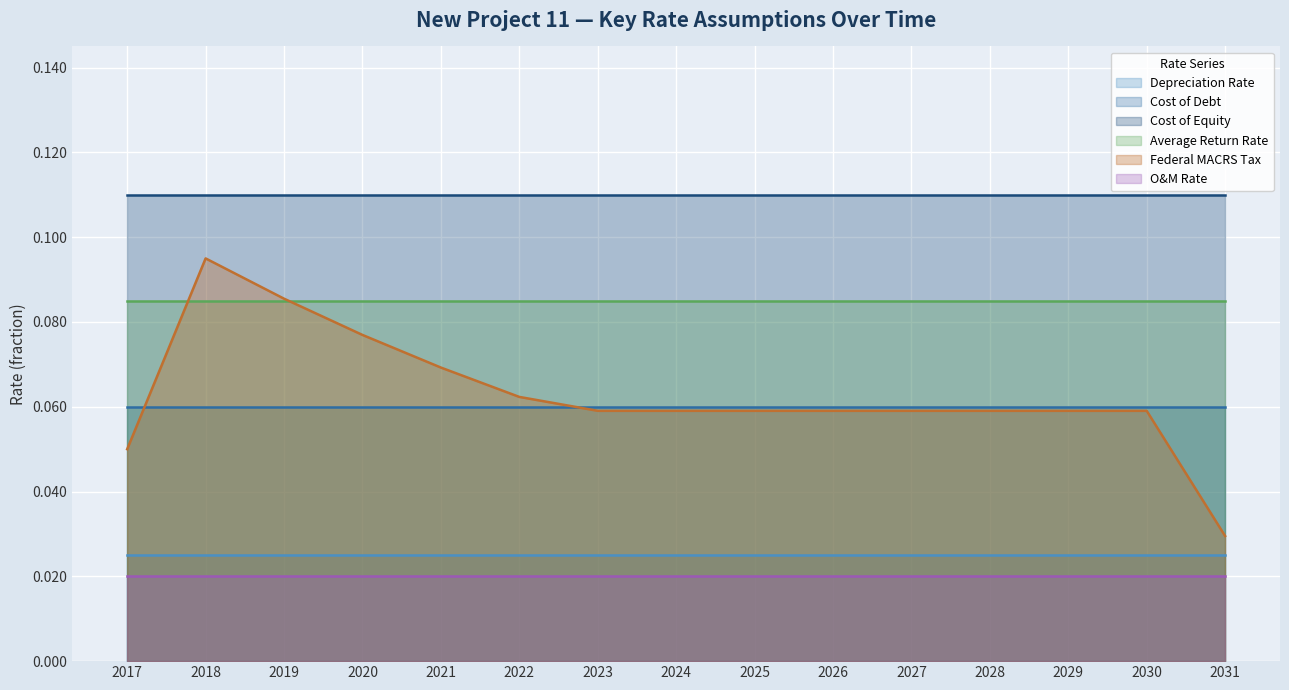

The Average Return Rate series shows 0.0 at 2028. True or false?

False